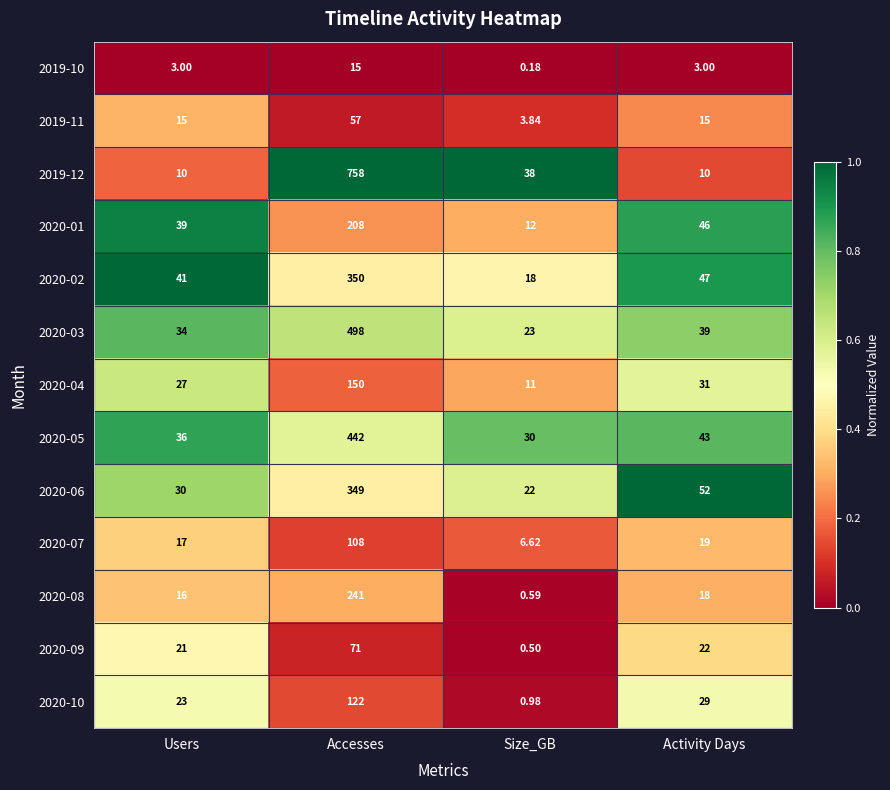

What is the spread (max minus min) of values at Users?

38.0